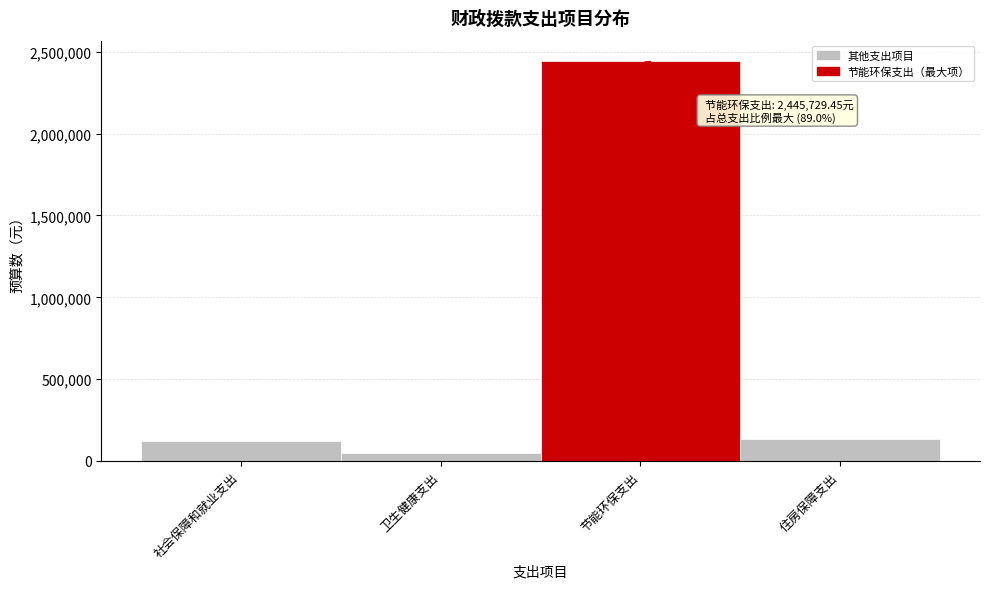

Between 住房保障支出 and 卫生健康支出, which is larger?

住房保障支出